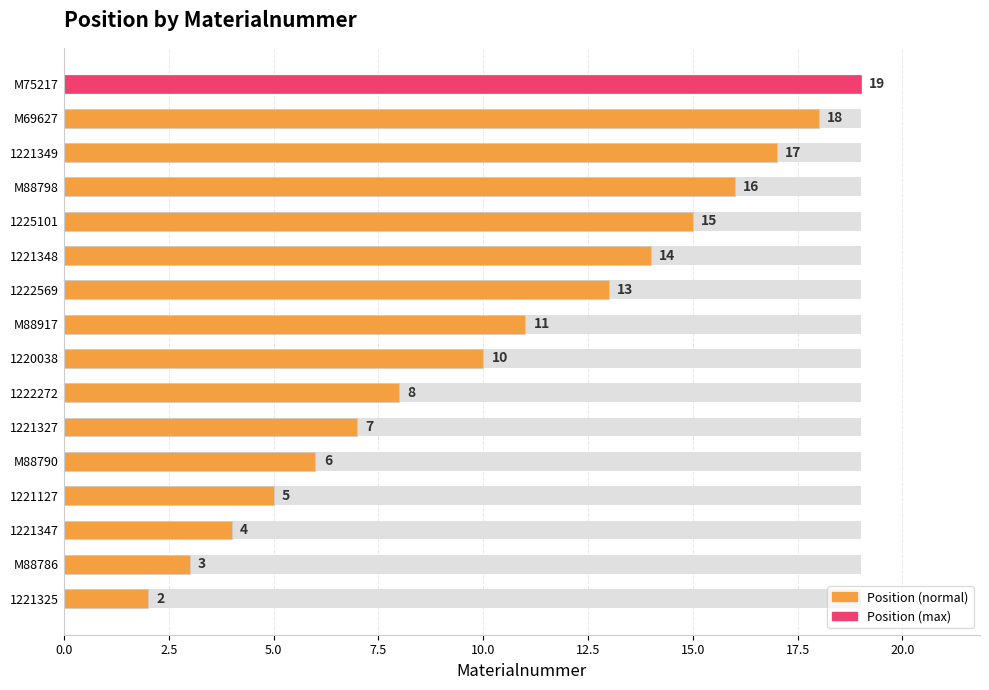

Approximately how many times larger is the value at 1221348 compared to M69627?

0.8